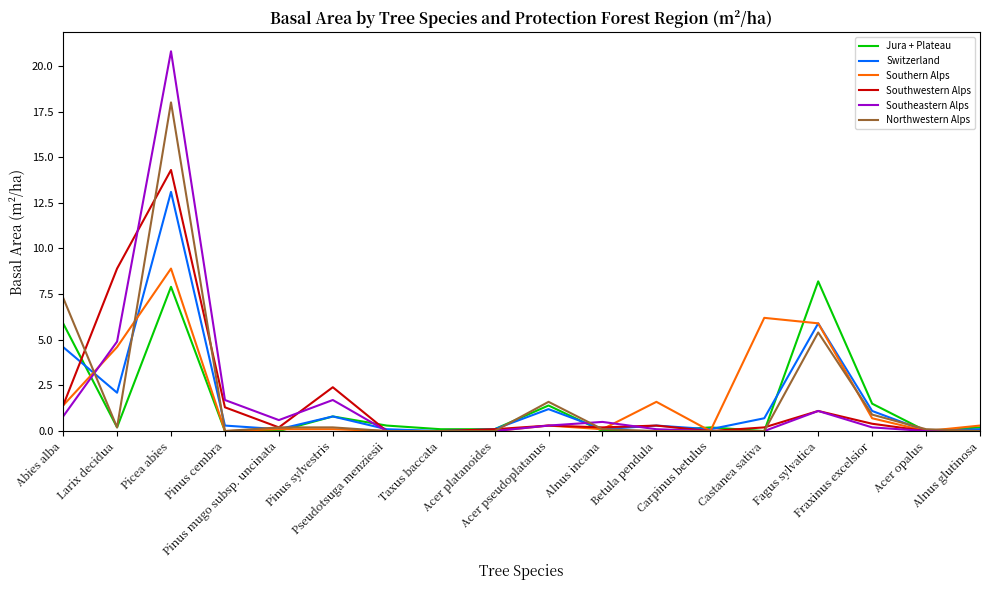

Reading left to right, list all the values displayed in this chart.

Jura + Plateau: 5.9	0.2	7.9	0.0	0.0	0.8	0.3	0.1	0.1	1.4	0.0	0.0	0.2	0.0	8.2	1.5	0.0	0.2
Switzerland: 4.6	2.1	13.1	0.3	0.1	0.8	0.1	0.0	0.1	1.2	0.1	0.3	0.1	0.7	5.9	1.1	0.0	0.1
Southern Alps: 1.4	4.6	8.9	0.0	0.1	0.1	0.0	0.0	0.0	0.3	0.1	1.6	0.0	6.2	5.9	0.7	0.0	0.3
Southwestern Alps: 1.4	8.9	14.3	1.3	0.2	2.4	0.0	0.0	0.1	0.3	0.2	0.3	0.0	0.2	1.1	0.4	0.0	0.0
Southeastern Alps: 0.8	4.9	20.8	1.7	0.6	1.7	0.0	0.0	0.0	0.3	0.5	0.1	0.0	0.0	1.1	0.2	0.0	0.0
Northwestern Alps: 7.3	0.2	18.0	0.0	0.2	0.2	0.0	0.0	0.0	1.6	0.1	0.0	0.0	0.0	5.4	0.9	0.1	0.0